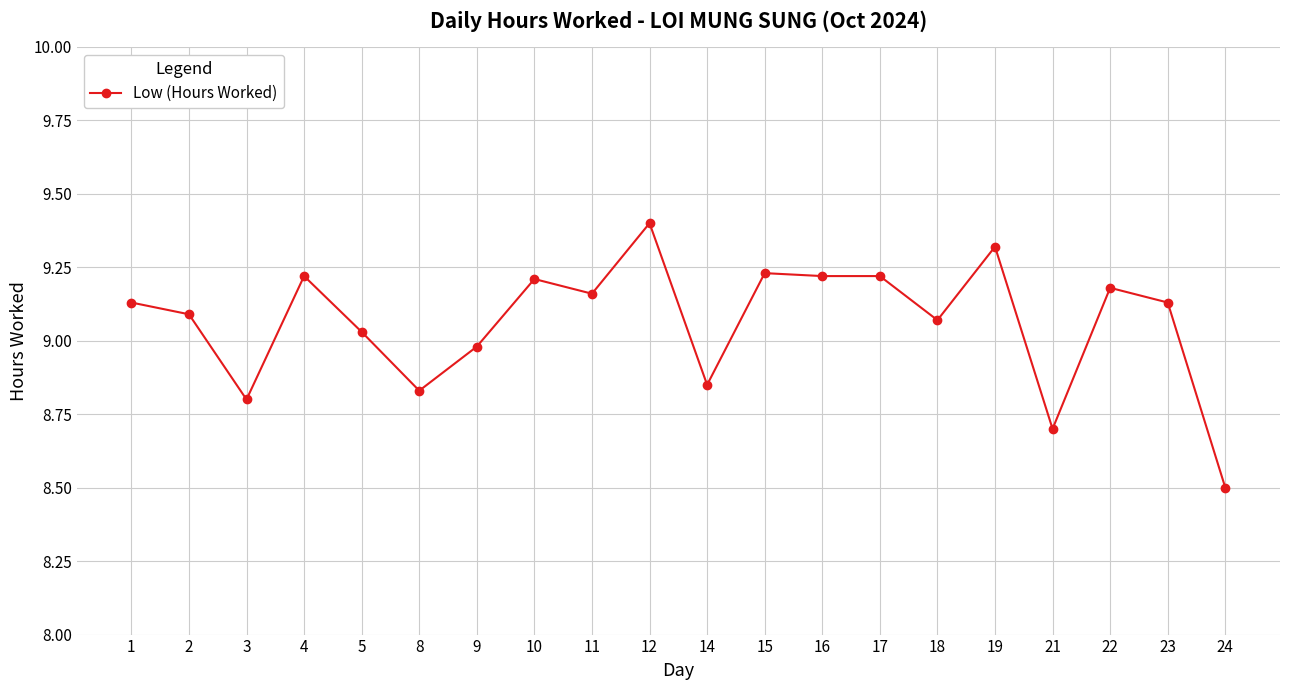

What is the minimum value shown in the chart?

8.5